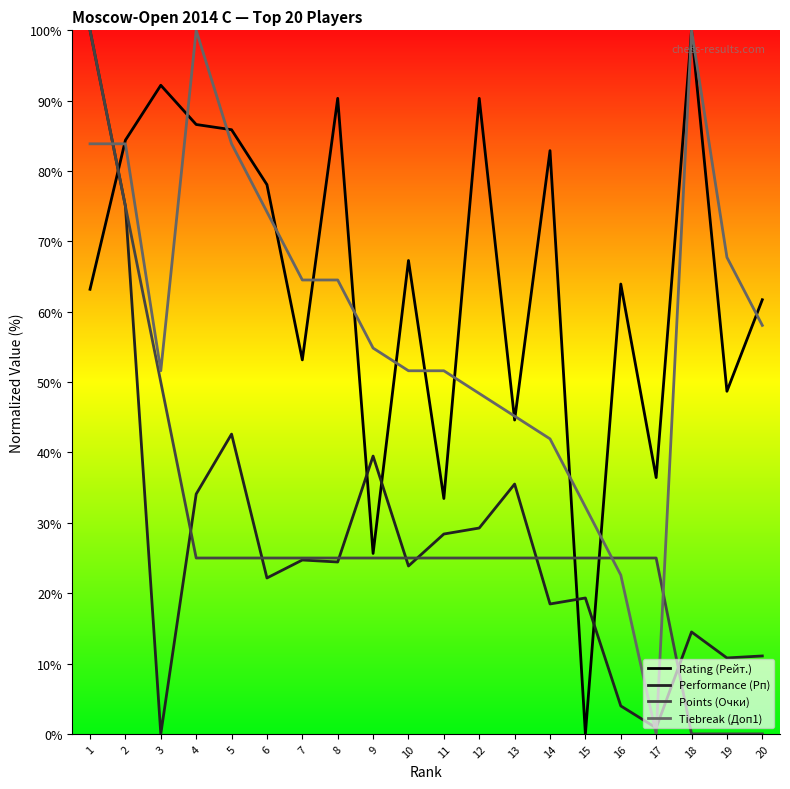

The value of Rating (Рейт.) at 3 is 59.5. True or false?

False